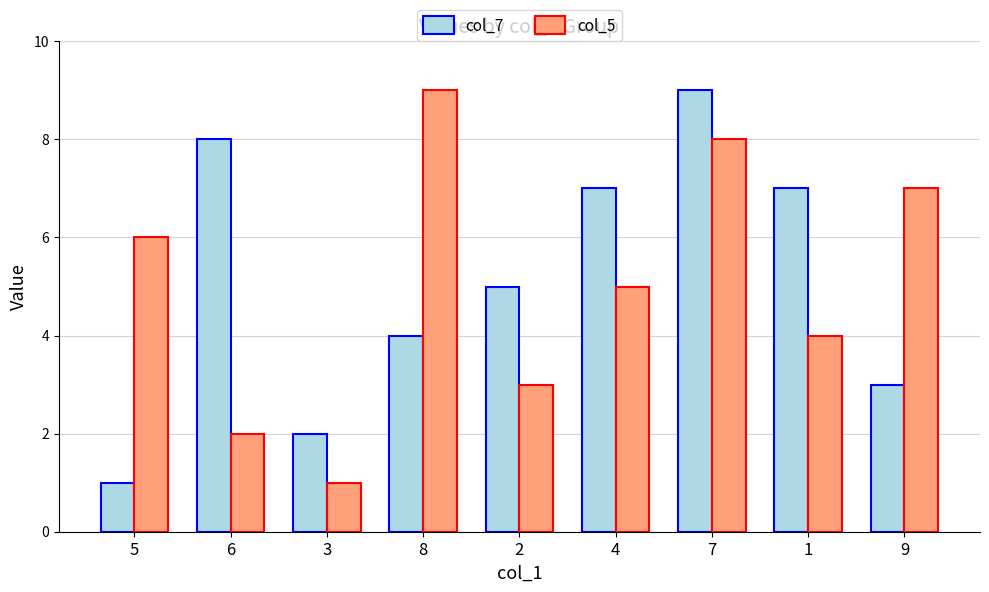

At which label is col_7 closest to 5?

2